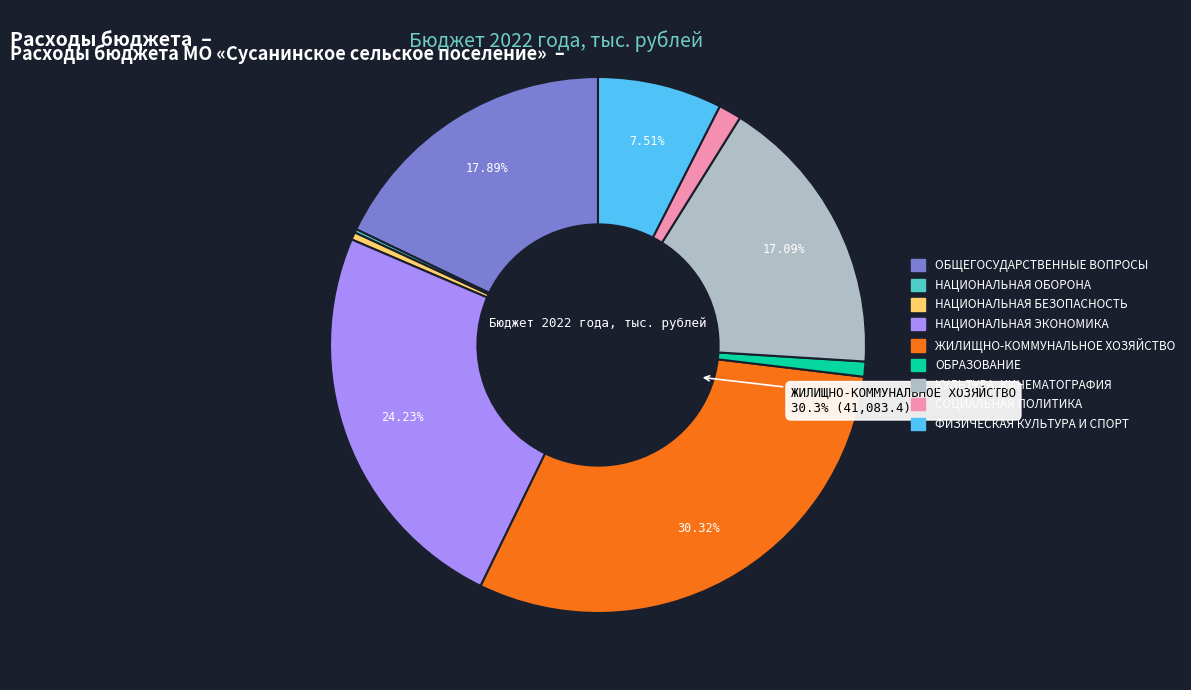

Do СОЦИАЛЬНАЯ ПОЛИТИКА and КУЛЬТУРА, КИНЕМАТОГРАФИЯ together represent more than half of the pie?

No